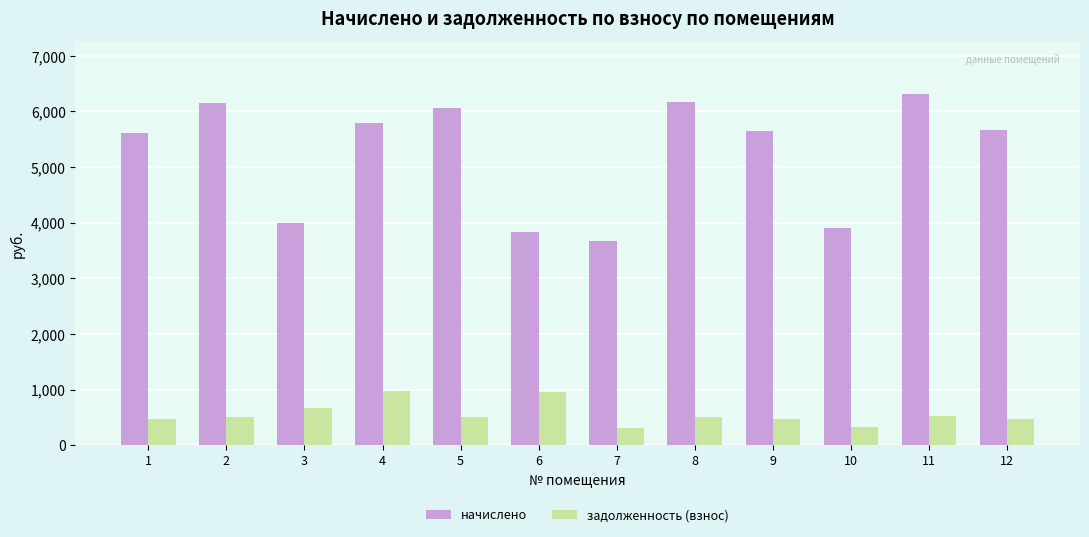

At which category does the chart reach its peak across all series?

11